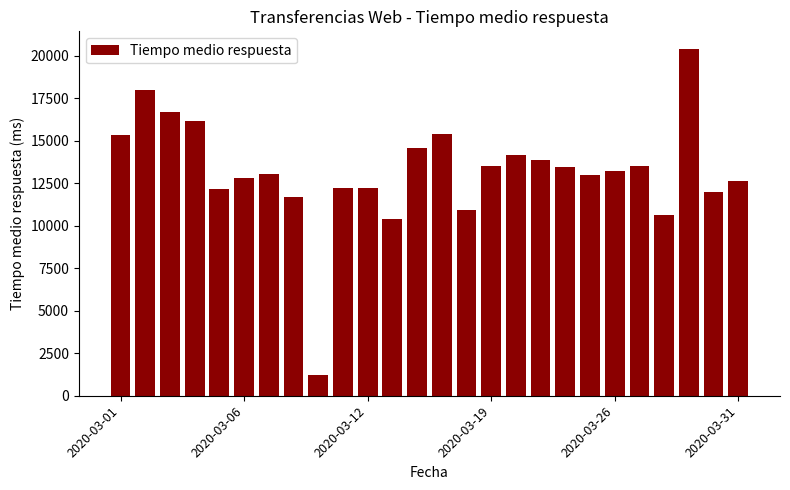

What is the value of the 4th bar from the left?

16146